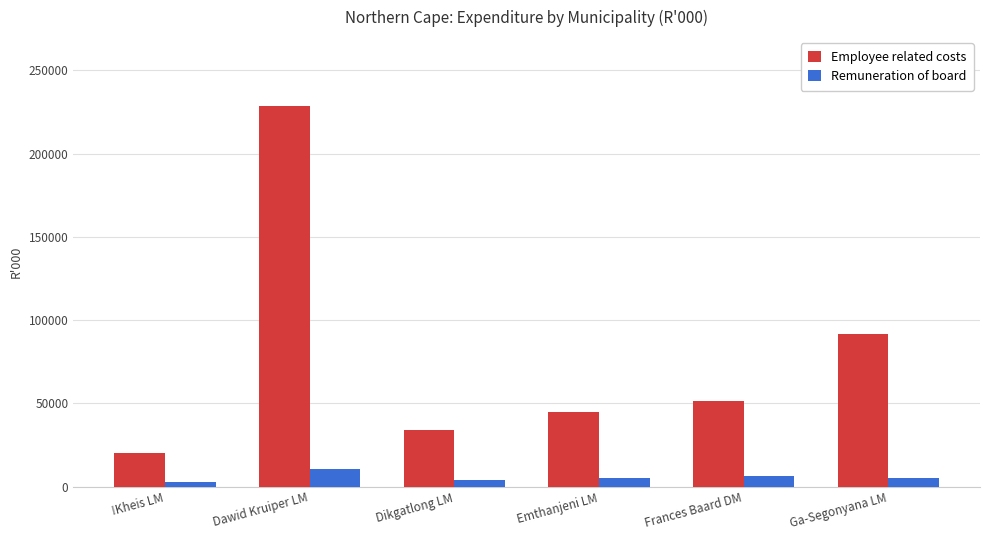

Which series has the largest total across all categories?

Employee related costs